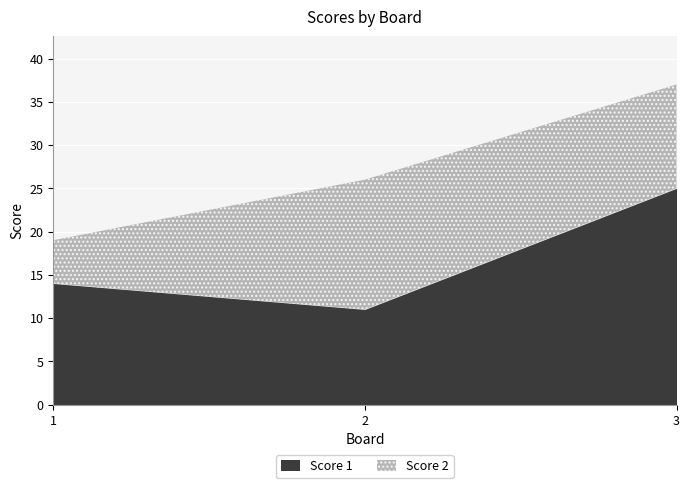

Between 2 and 3, which series saw the biggest shift?

Score 1